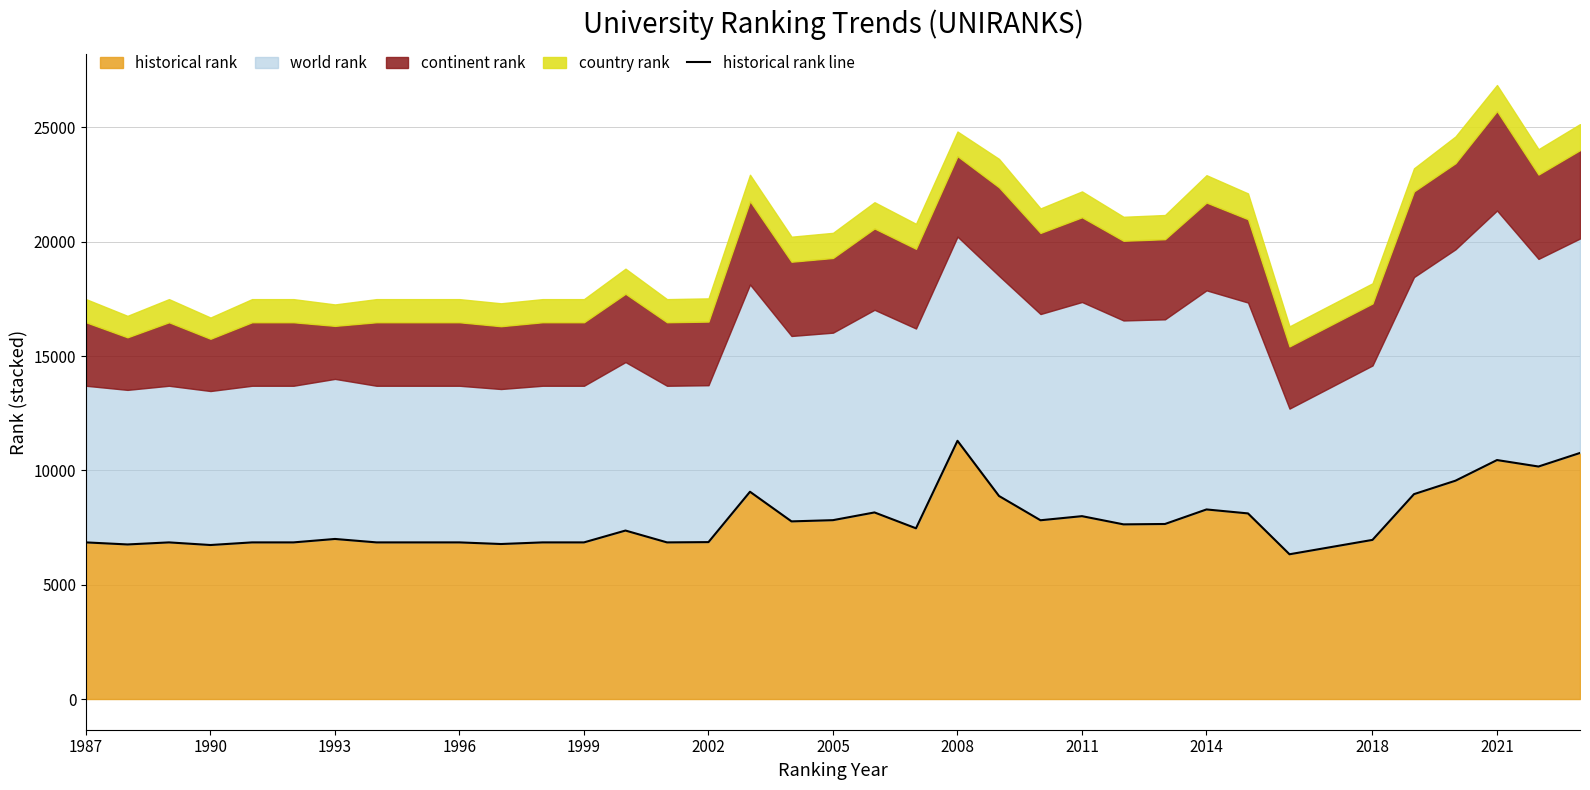

What is the minimum value shown in the chart?

6331.5